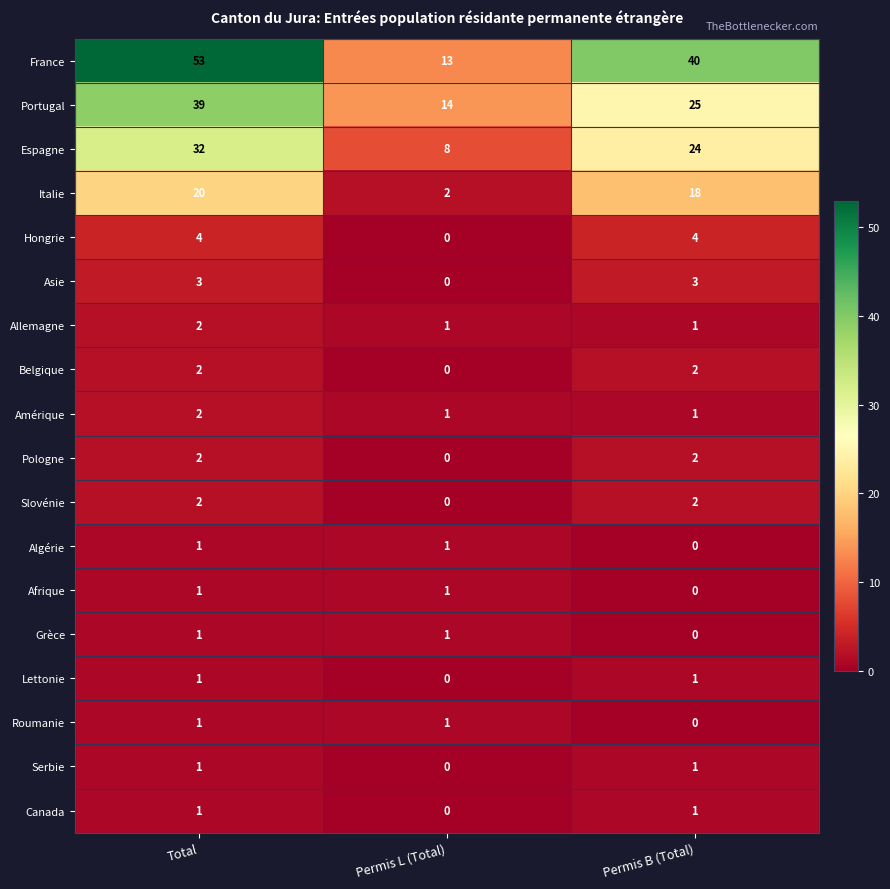

Count the number of categories in the chart.

3